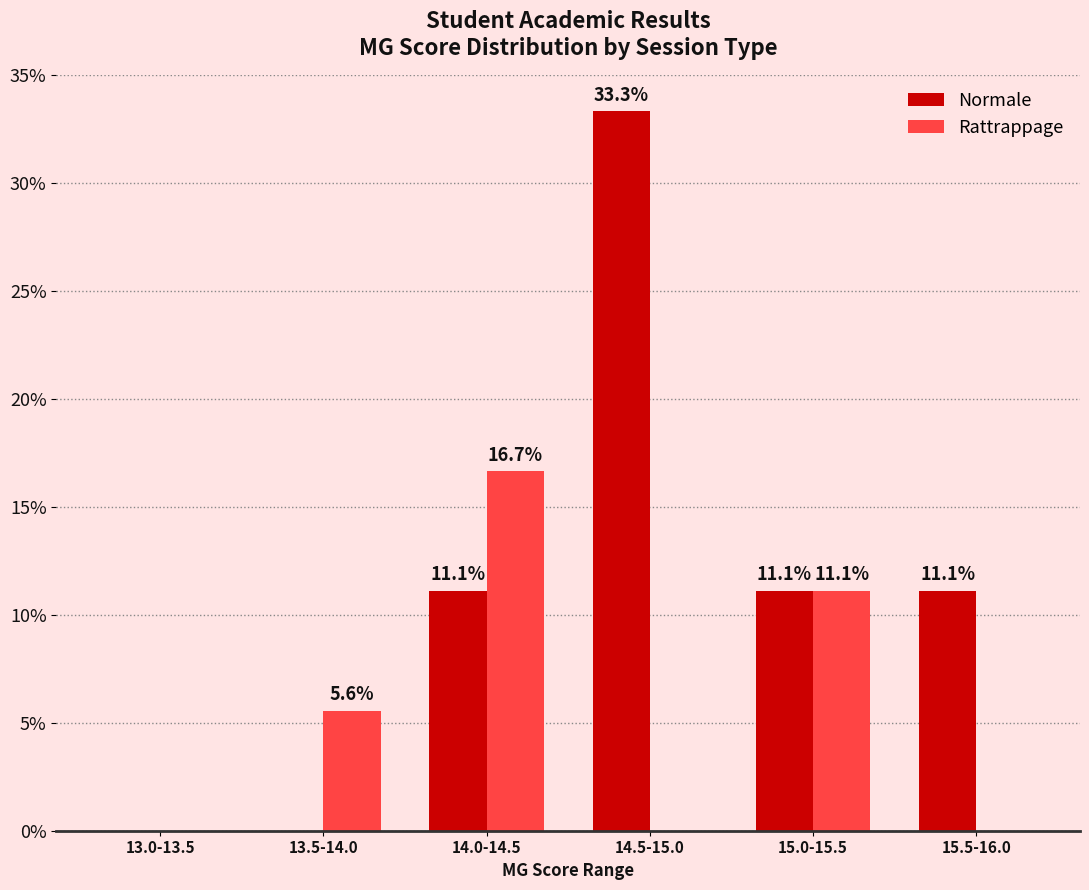

Reading right to left, what are all the values shown in this chart?

Normale: 15.5-16.0=11.1	15.0-15.5=11.1	14.5-15.0=33.3	14.0-14.5=11.1	13.5-14.0=0.0	13.0-13.5=0.0
Rattrappage: 15.5-16.0=0.0	15.0-15.5=11.1	14.5-15.0=0.0	14.0-14.5=16.7	13.5-14.0=5.6	13.0-13.5=0.0